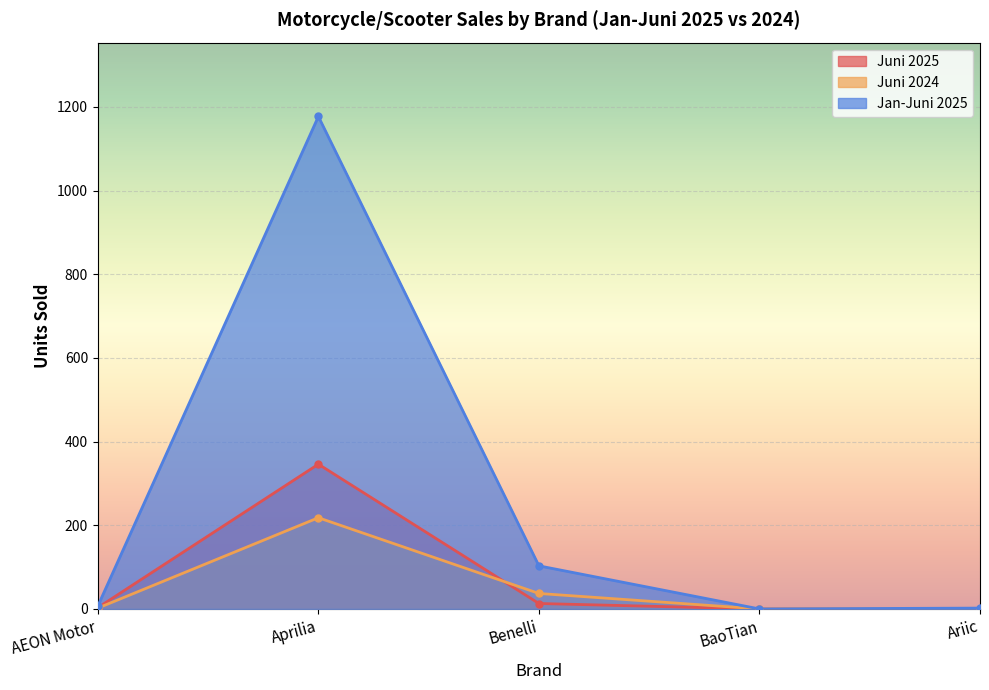

In Juni 2024, how many points are higher than both neighbors (excluding endpoints)?

1